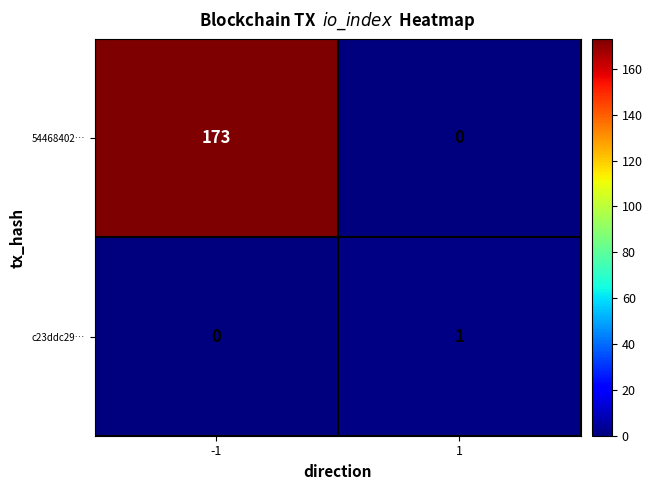

Reading left to right, list all the values displayed in this chart.

54468402…: -1=173	1=0
c23ddc29…: -1=0	1=1